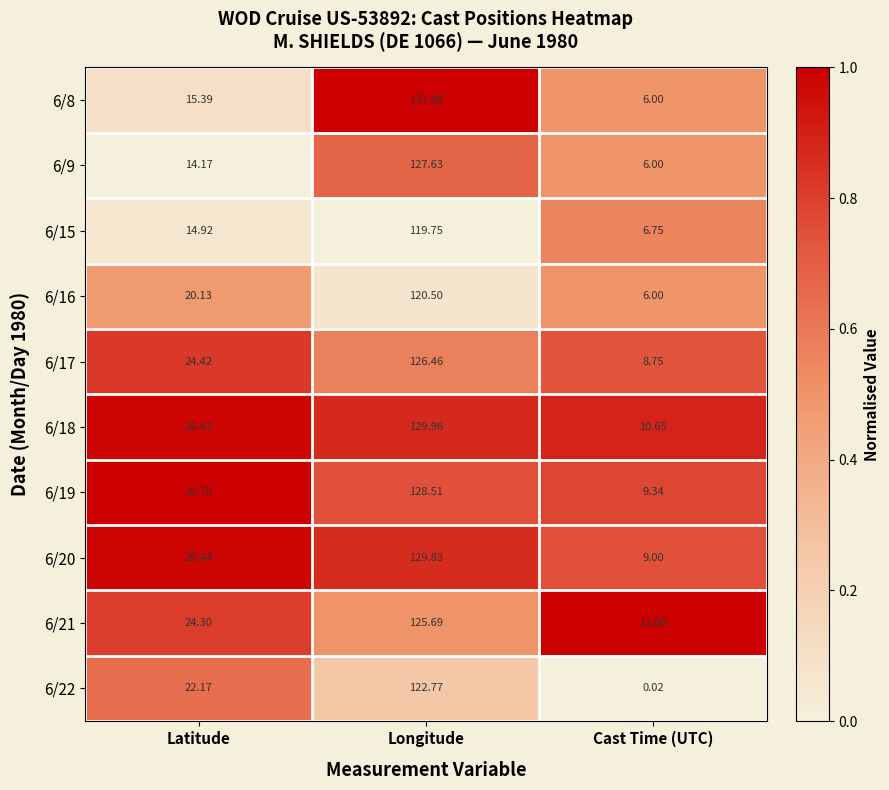

List the series in order of their peak value, highest first.

6/8, 6/18, 6/20, 6/19, 6/9, 6/17, 6/21, 6/22, 6/16, 6/15